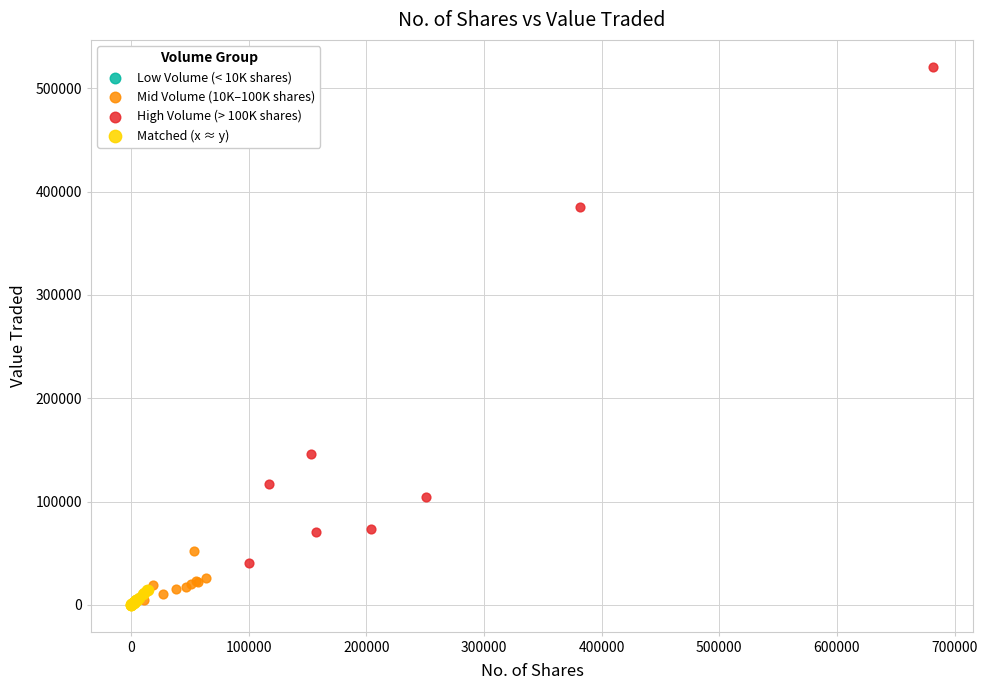

Which series contains the highest Y value?

High Volume (> 100K shares)